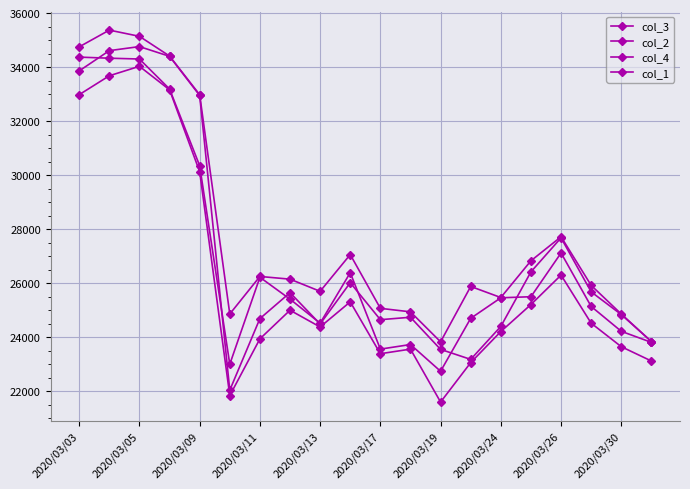

How many lines are shown in the chart?

4